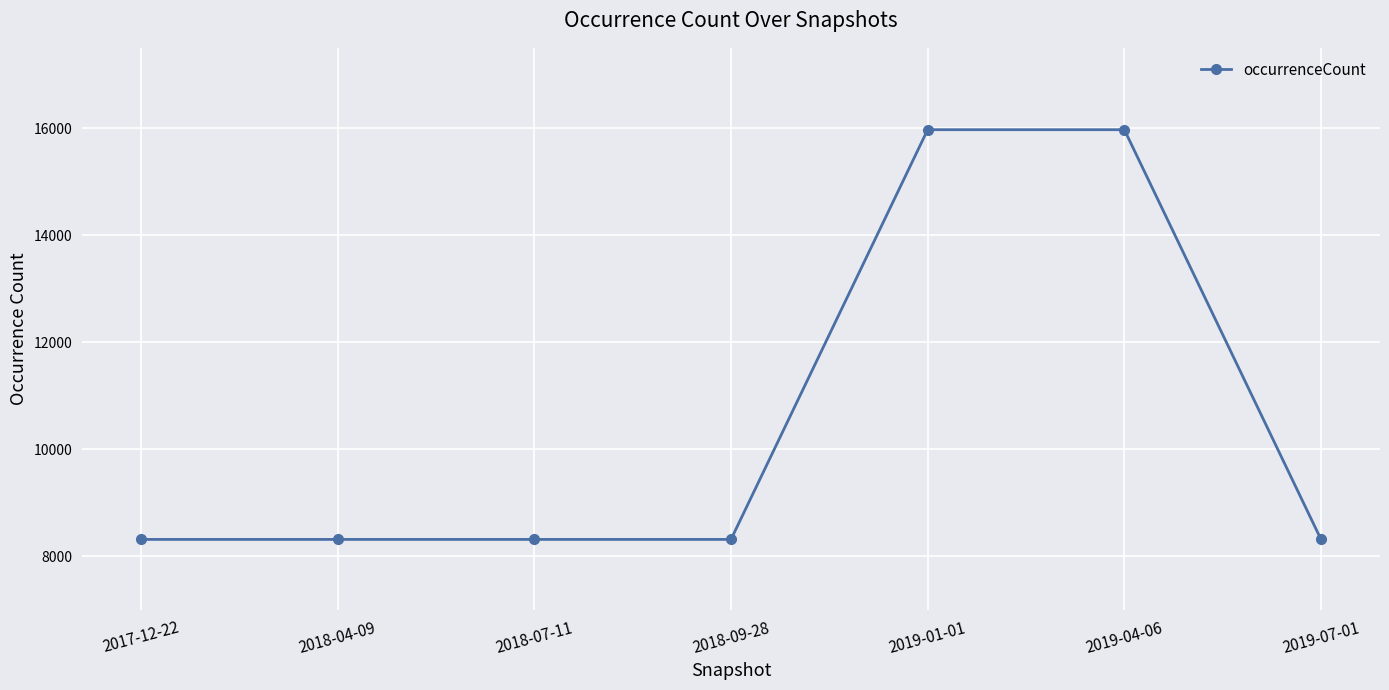

What is the minimum value shown in the chart?

8317